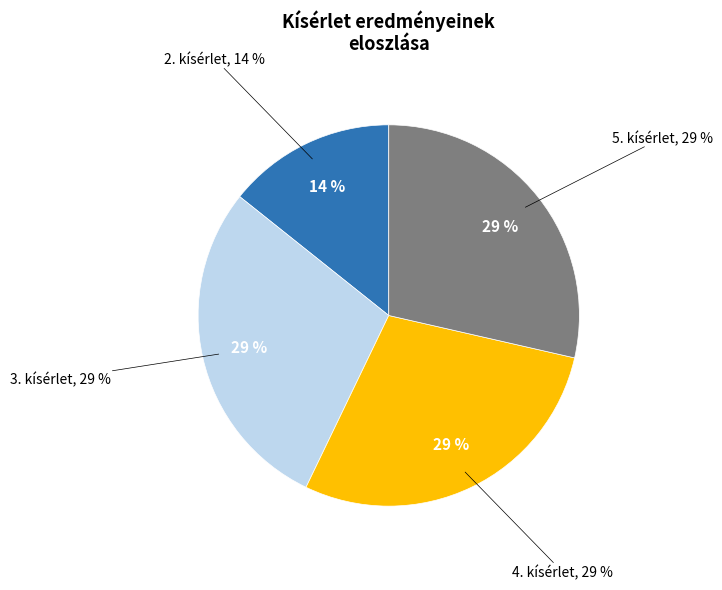

What is the change in value from 2 to 5?

+1